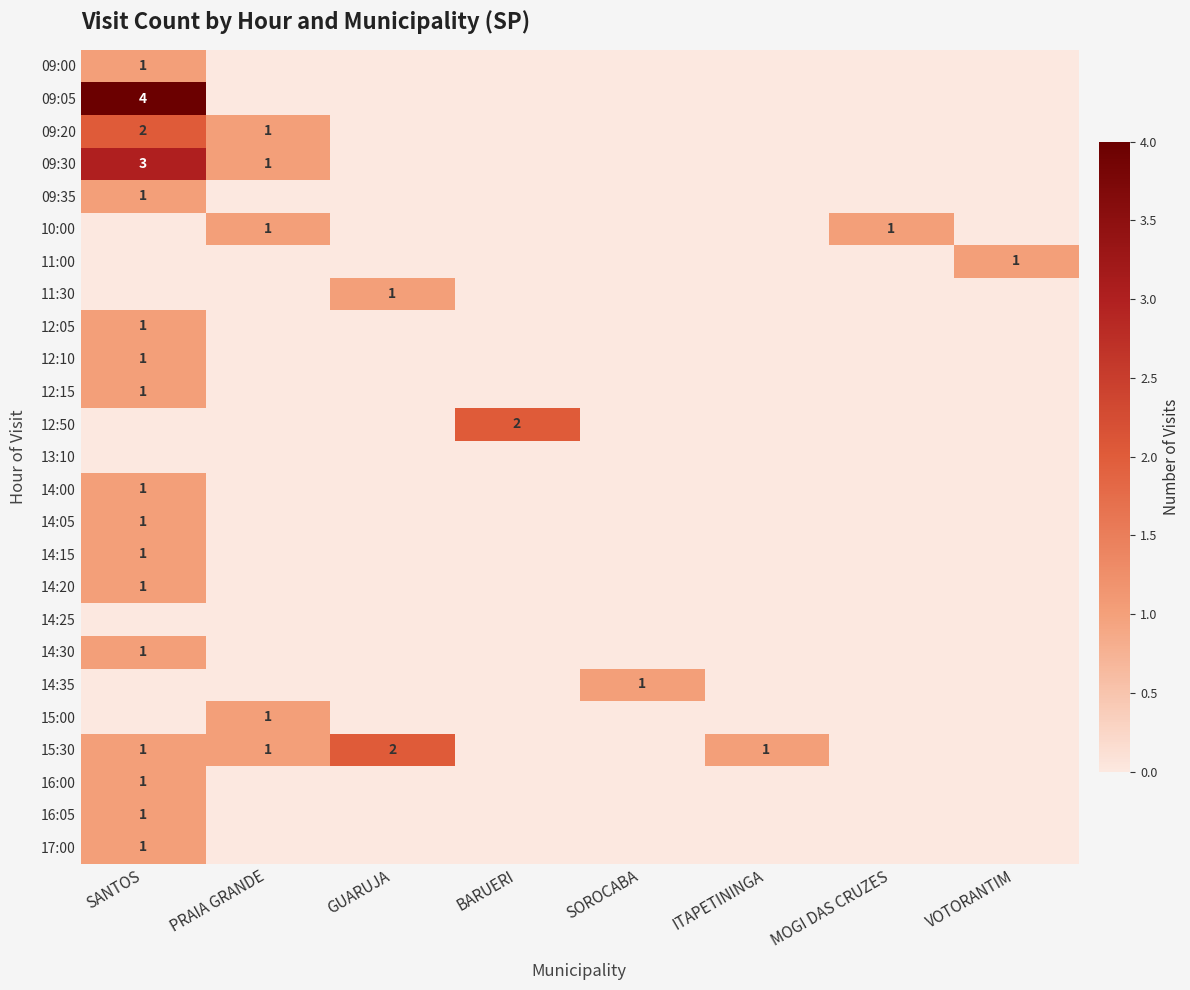

True or false: 14:35 has a value of 1 at SOROCABA.

True